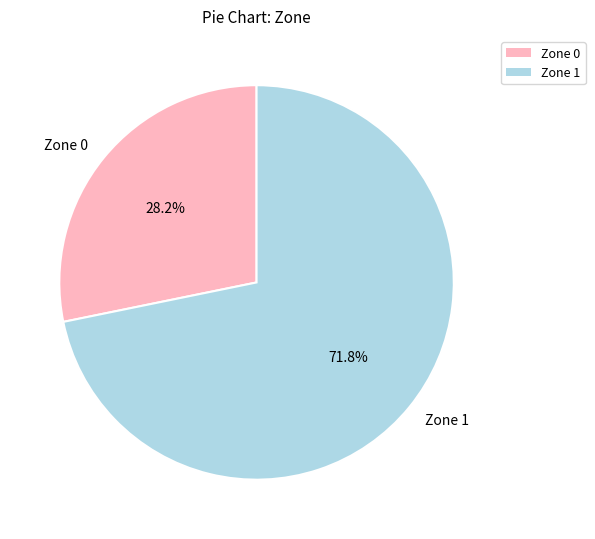

Rank the categories by value from highest to lowest.

Zone 1, Zone 0